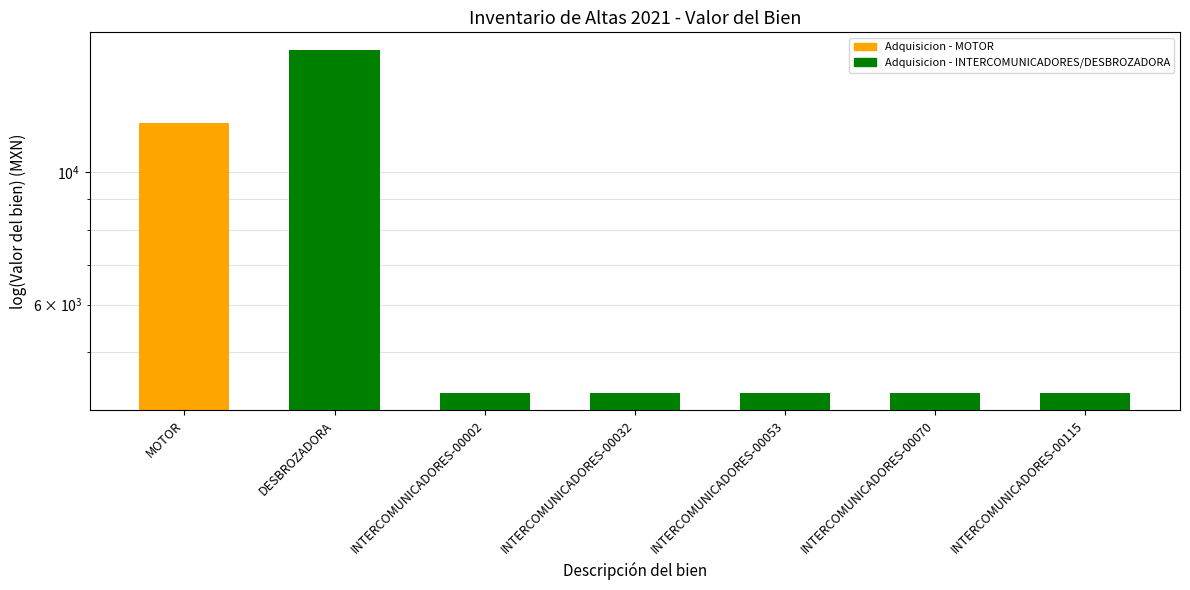

Reading left to right, list all the values displayed in this chart.

MOTOR=12070.5	DESBROZADORA=16008.0	INTERCOMUNICADORES-00002=4273.1	INTERCOMUNICADORES-00032=4273.1	INTERCOMUNICADORES-00053=4273.1	INTERCOMUNICADORES-00070=4273.1	INTERCOMUNICADORES-00115=4273.1